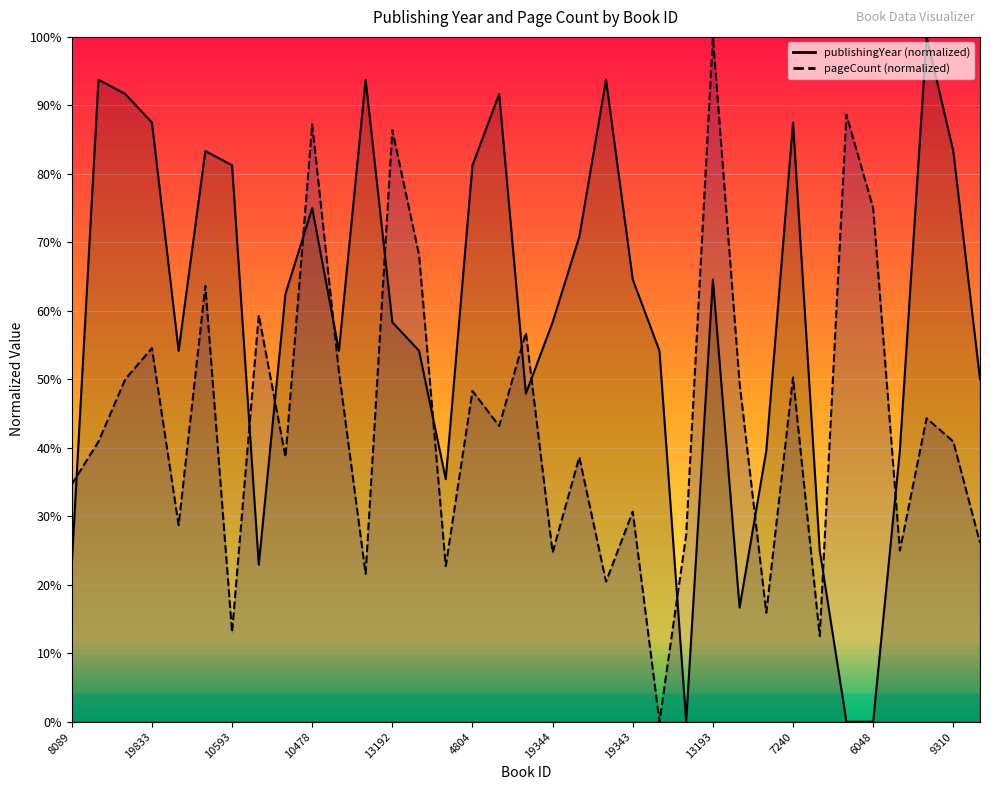

At which category is the sum across all series the highest?

13193